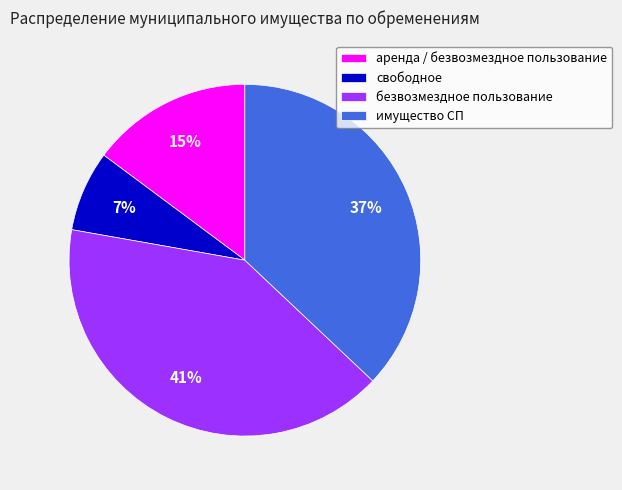

Is the sum of аренда / безвозмездное пользование and безвозмездное пользование greater than half?

Yes